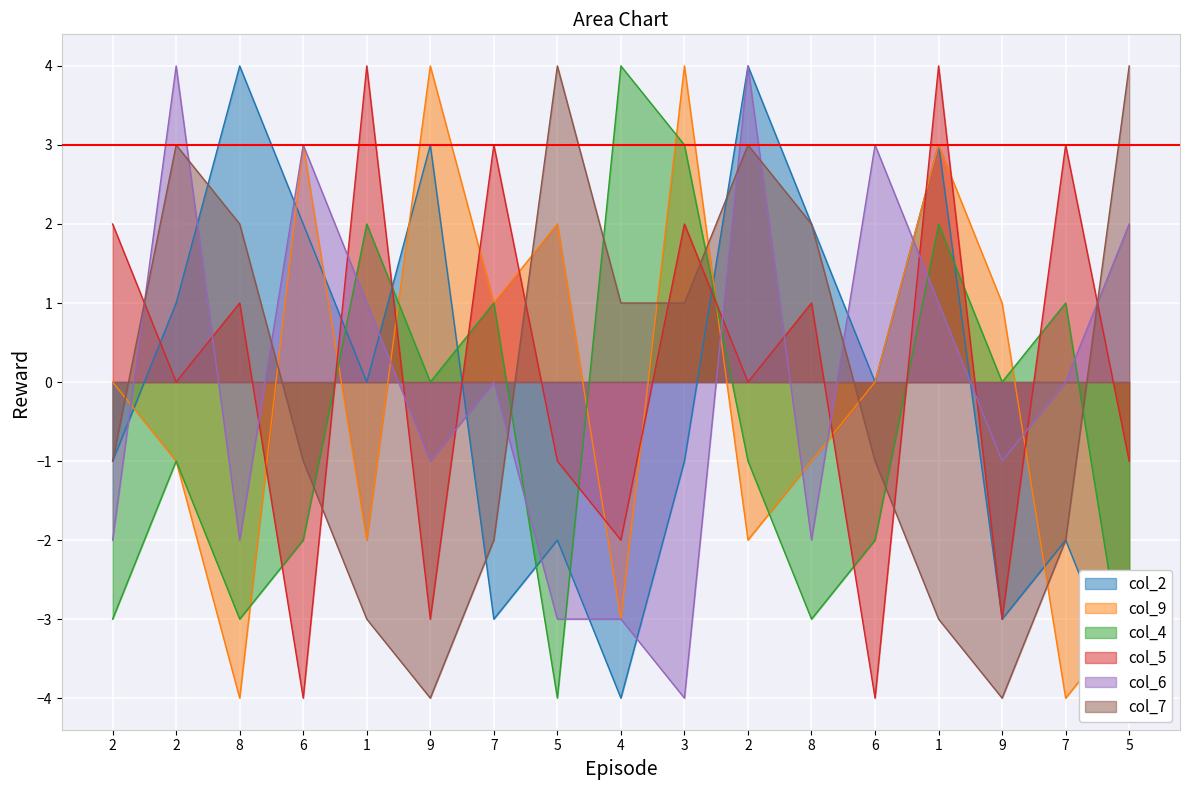

What is the spread (max minus min) of values at 8?

8